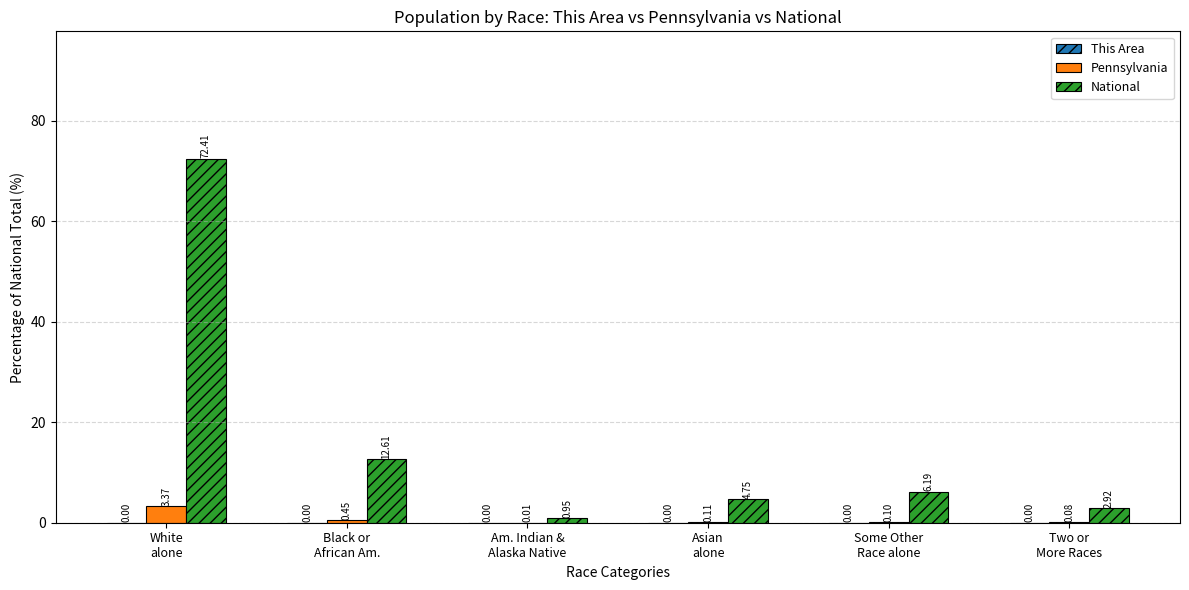

Which series has the largest total across all categories?

National